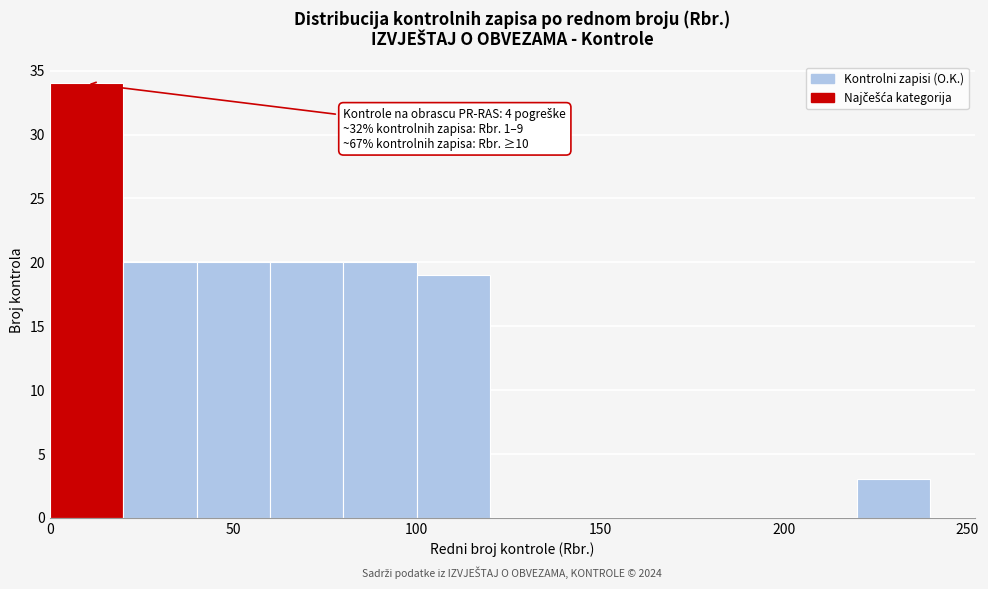

Over which range of the x-axis is the bar tallest?

0 to 20